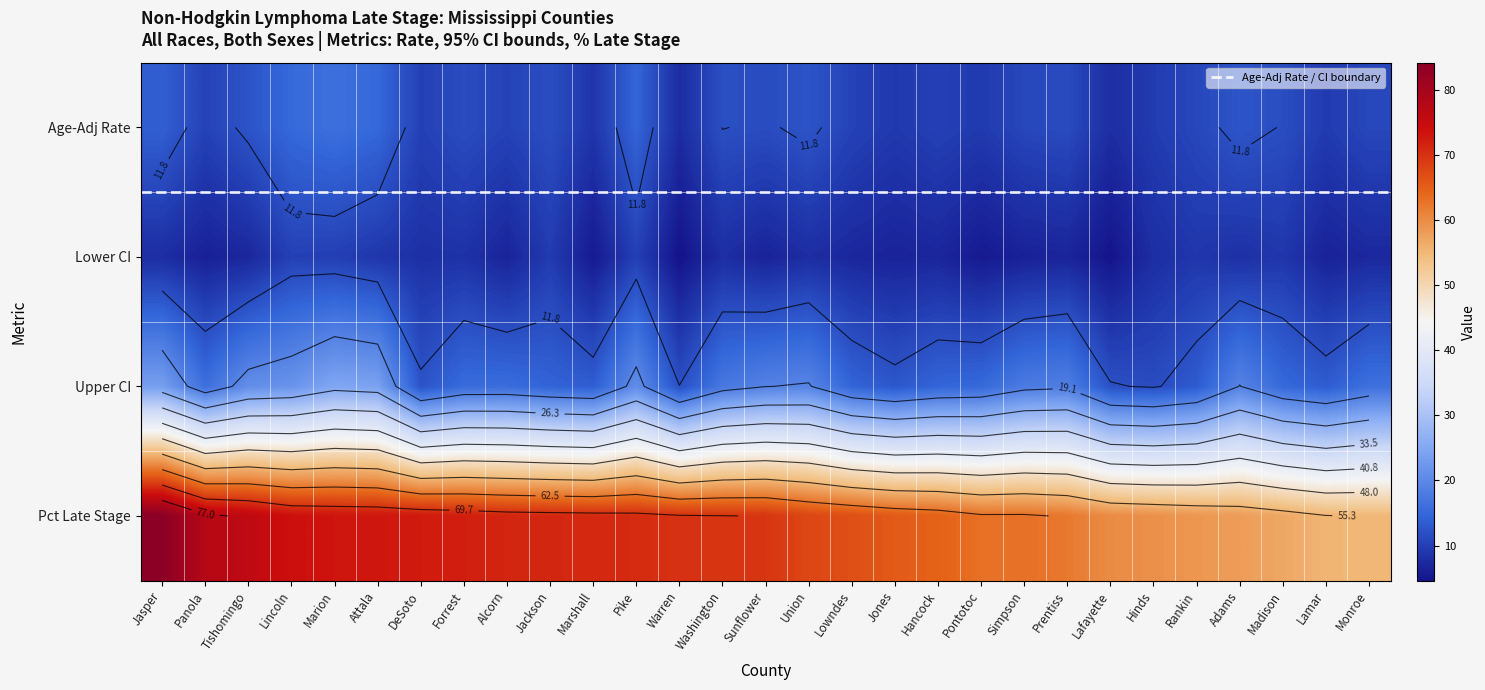

Reading right to left, extract all data points from this chart.

Jasper: Lincoln=84.2	Tishomingo=23.5	Panola=7.7	Jasper=13.9
Panola: Lincoln=77.8	Tishomingo=16.0	Panola=6.2	Jasper=10.3
Tishomingo: Lincoln=76.2	Tishomingo=20.9	Panola=7.0	Jasper=12.5
Lincoln: Lincoln=73.8	Tishomingo=21.8	Panola=10.1	Jasper=15.1
Marion: Lincoln=73.3	Tishomingo=24.8	Panola=9.9	Jasper=16.1
Attala: Lincoln=73.1	Tishomingo=24.0	Panola=8.9	Jasper=15.0
DeSoto: Lincoln=72.7	Tishomingo=12.4	Panola=8.1	Jasper=10.1
Forrest: Lincoln=72.1	Tishomingo=15.5	Panola=8.3	Jasper=11.5
Alcorn: Lincoln=71.4	Tishomingo=15.6	Panola=6.6	Jasper=10.4
Jackson: Lincoln=71.2	Tishomingo=14.4	Panola=9.5	Jasper=11.7
Marshall: Lincoln=71.0	Tishomingo=13.7	Panola=5.4	Jasper=8.7
Pike: Lincoln=70.8	Tishomingo=20.7	Panola=10.0	Jasper=14.6
Warren: Lincoln=70.0	Tishomingo=11.9	Panola=4.6	Jasper=7.6
Washington: Lincoln=69.8	Tishomingo=17.3	Panola=7.8	Jasper=11.9
Sunflower: Lincoln=69.6	Tishomingo=19.0	Panola=6.5	Jasper=11.5
Union: Lincoln=67.7	Tishomingo=19.4	Panola=7.7	Jasper=12.5
Lowndes: Lincoln=66.7	Tishomingo=14.5	Panola=7.0	Jasper=10.3
Jones: Lincoln=65.5	Tishomingo=12.9	Panola=6.5	Jasper=9.2
Hancock: Lincoln=64.7	Tishomingo=14.6	Panola=6.9	Jasper=10.1
Pontotoc: Lincoln=63.0	Tishomingo=15.1	Panola=5.4	Jasper=9.3
Simpson: Lincoln=63.0	Tishomingo=17.8	Panola=6.3	Jasper=10.9
Prentiss: Lincoln=62.1	Tishomingo=18.4	Panola=6.7	Jasper=11.4
Lafayette: Lincoln=60.0	Tishomingo=12.1	Panola=4.8	Jasper=7.8
Hinds: Lincoln=59.5	Tishomingo=11.5	Panola=7.8	Jasper=9.5
Rankin: Lincoln=58.8	Tishomingo=13.4	Panola=8.9	Jasper=10.9
Adams: Lincoln=58.1	Tishomingo=19.2	Panola=8.1	Jasper=12.7
Madison: Lincoln=56.9	Tishomingo=15.1	Panola=8.9	Jasper=11.7
Lamar: Lincoln=55.4	Tishomingo=13.5	Panola=6.4	Jasper=9.4
Monroe: Lincoln=55.1	Tishomingo=16.2	Panola=7.1	Jasper=10.9